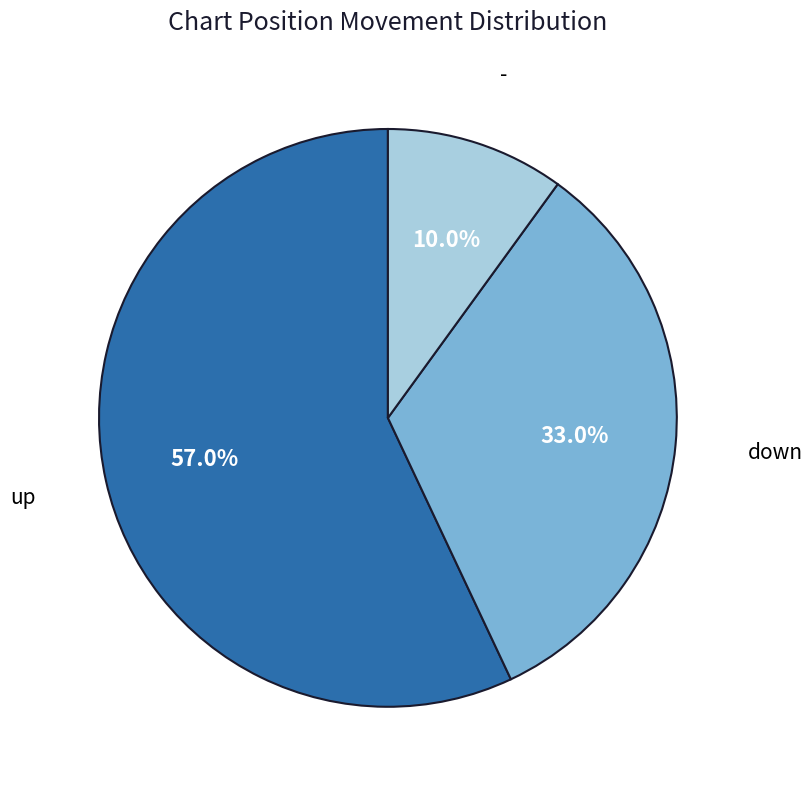

Is there a majority slice in this chart?

Yes